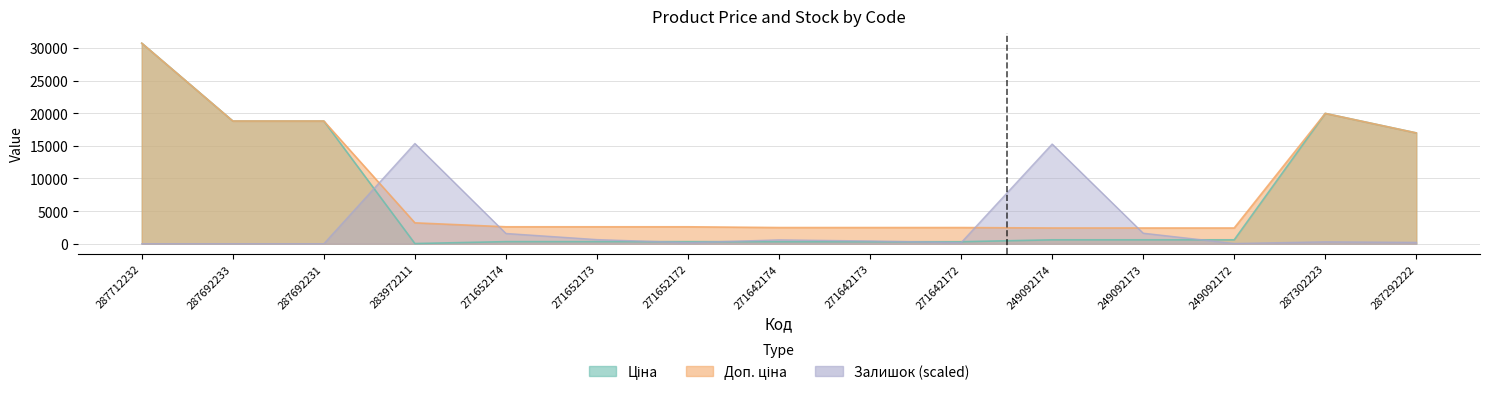

Reading left to right, list all the values displayed in this chart.

Ціна: 30717.1	18796.8	18796.8	32.0	324.8	324.8	324.8	310.3	310.3	310.3	603.7	603.7	603.7	19964.2	16976.3
Доп. ціна: 30717.1	18796.8	18796.8	3205.0	2598.3	2598.3	2598.3	2482.4	2482.4	2482.4	2414.8	2414.8	2414.8	19964.2	16976.3
Залишок: 0.0	0.0	0.0	15358.6	1578.5	639.9	170.7	597.3	426.6	170.7	15273.2	1621.2	42.7	298.6	213.3